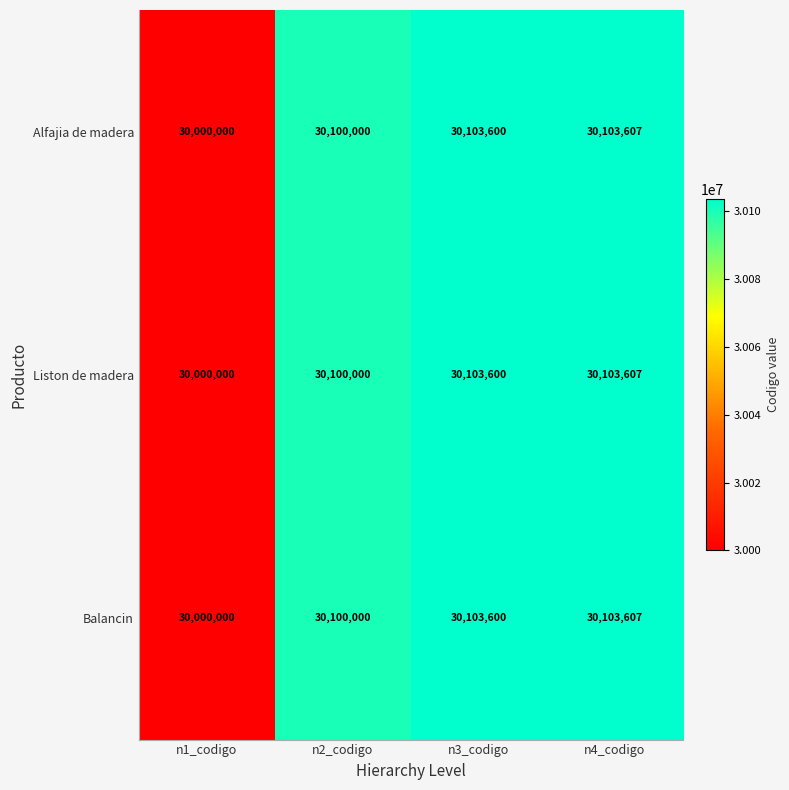

Reading left to right, transcribe all the data shown in this chart.

Alfajia de madera: 30000000	30100000	30103600	30103607
Liston de madera: 30000000	30100000	30103600	30103607
Balancin: 30000000	30100000	30103600	30103607